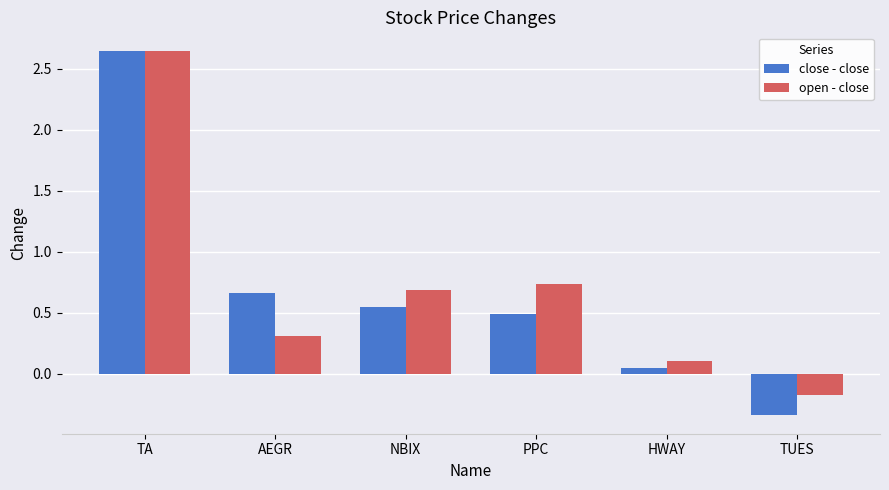

How many values in open - close are above zero?

5